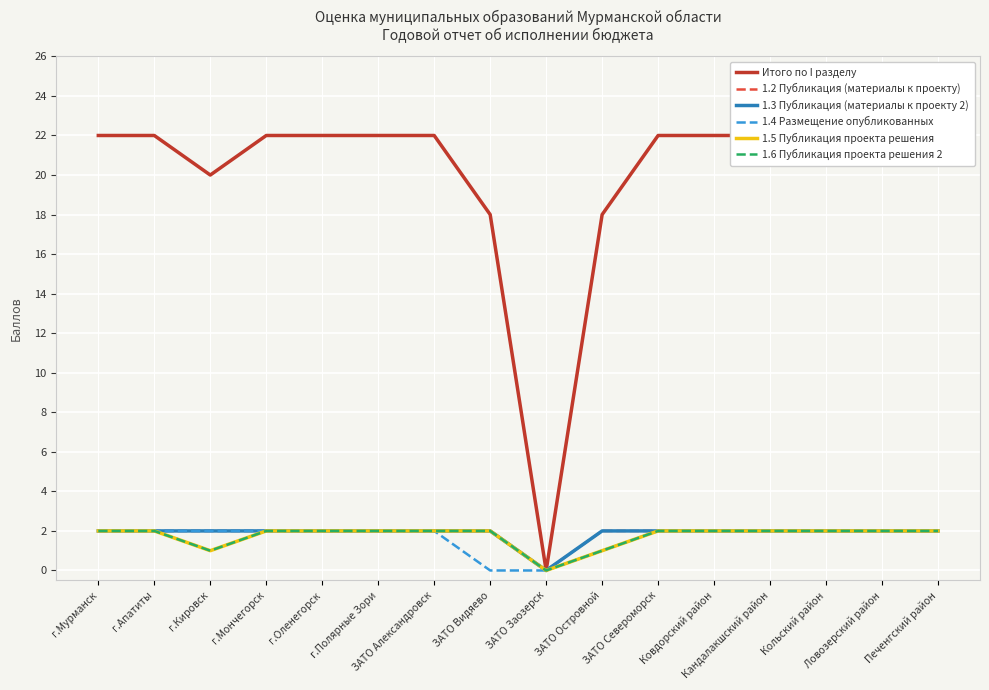

Is it true that 1.2 Публикация (материалы к проекту) equals 3 at г.Оленегорск?

False